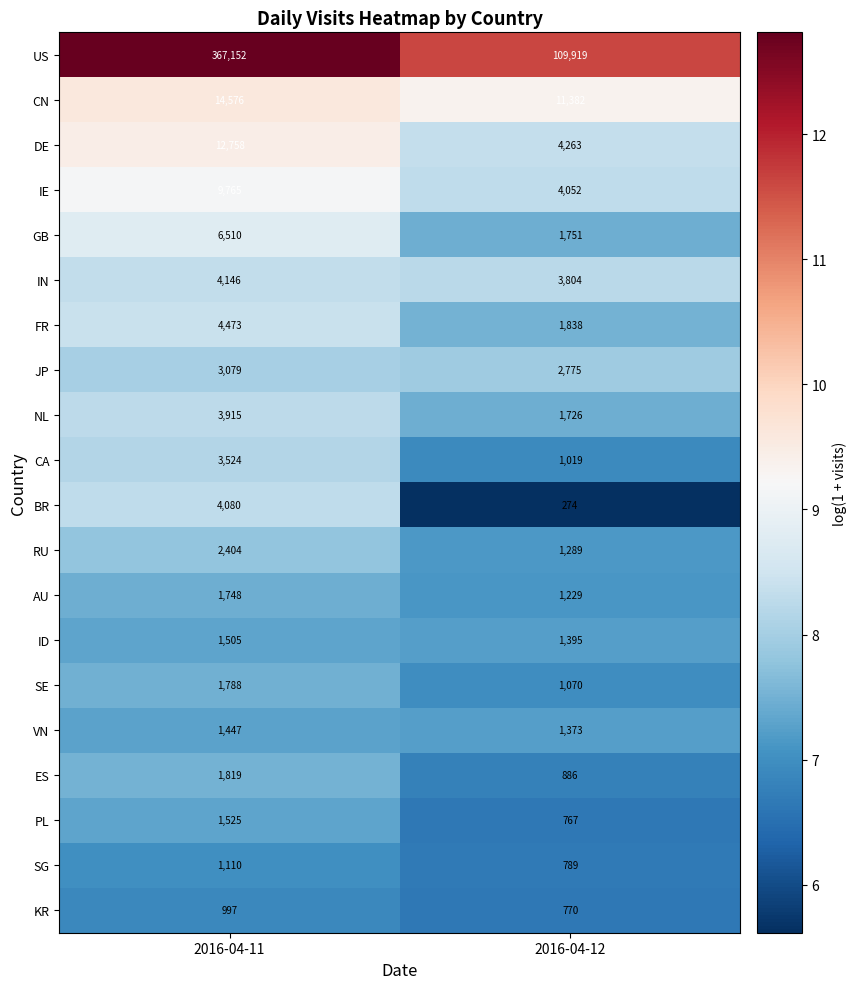

What is the maximum value for IN?

4146